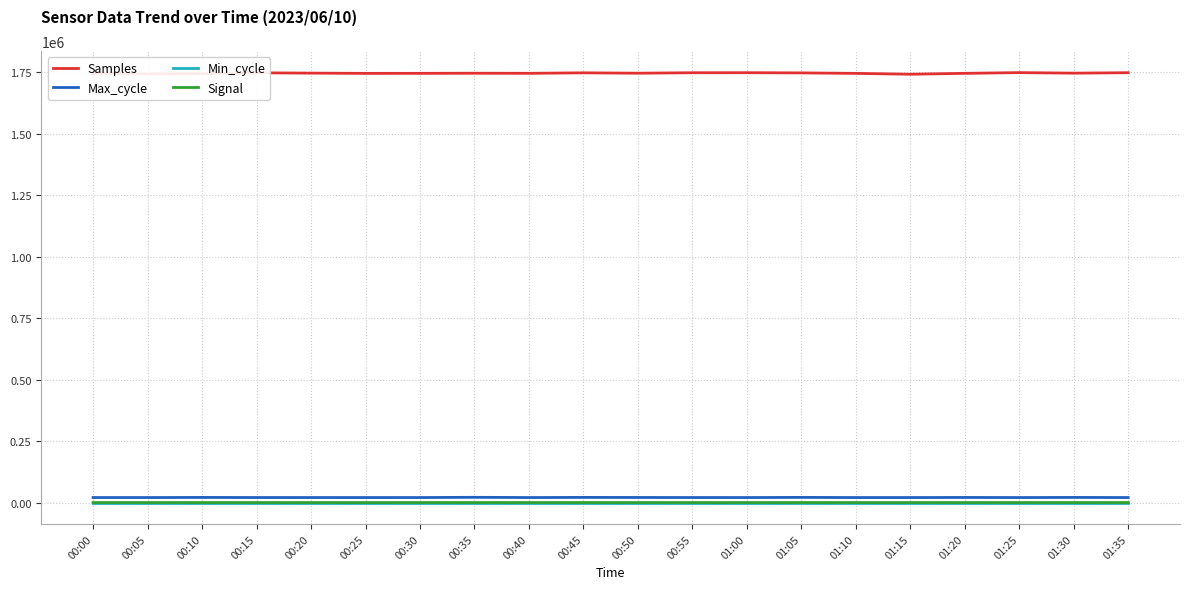

True or false: Max_cycle and Min_cycle cross at least once.

False